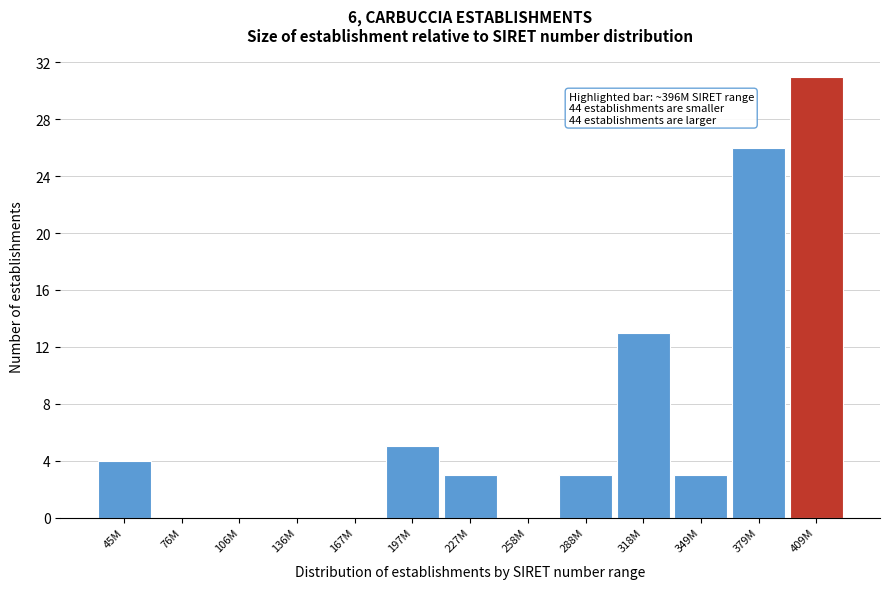

Reading left to right, transcribe all the data shown in this chart.

45M=4	76M=0	106M=0	136M=0	167M=0	197M=5	227M=3	258M=0	288M=3	318M=13	349M=3	379M=26	409M=31